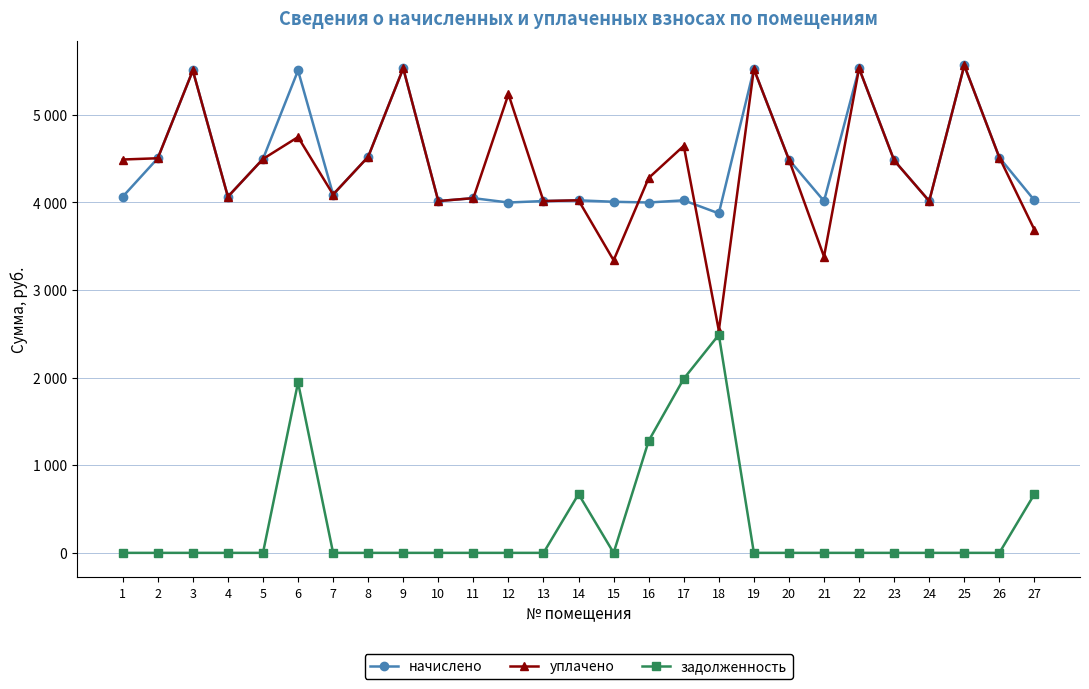

What are all the series names shown in the legend?

начислено, уплачено, задолженность